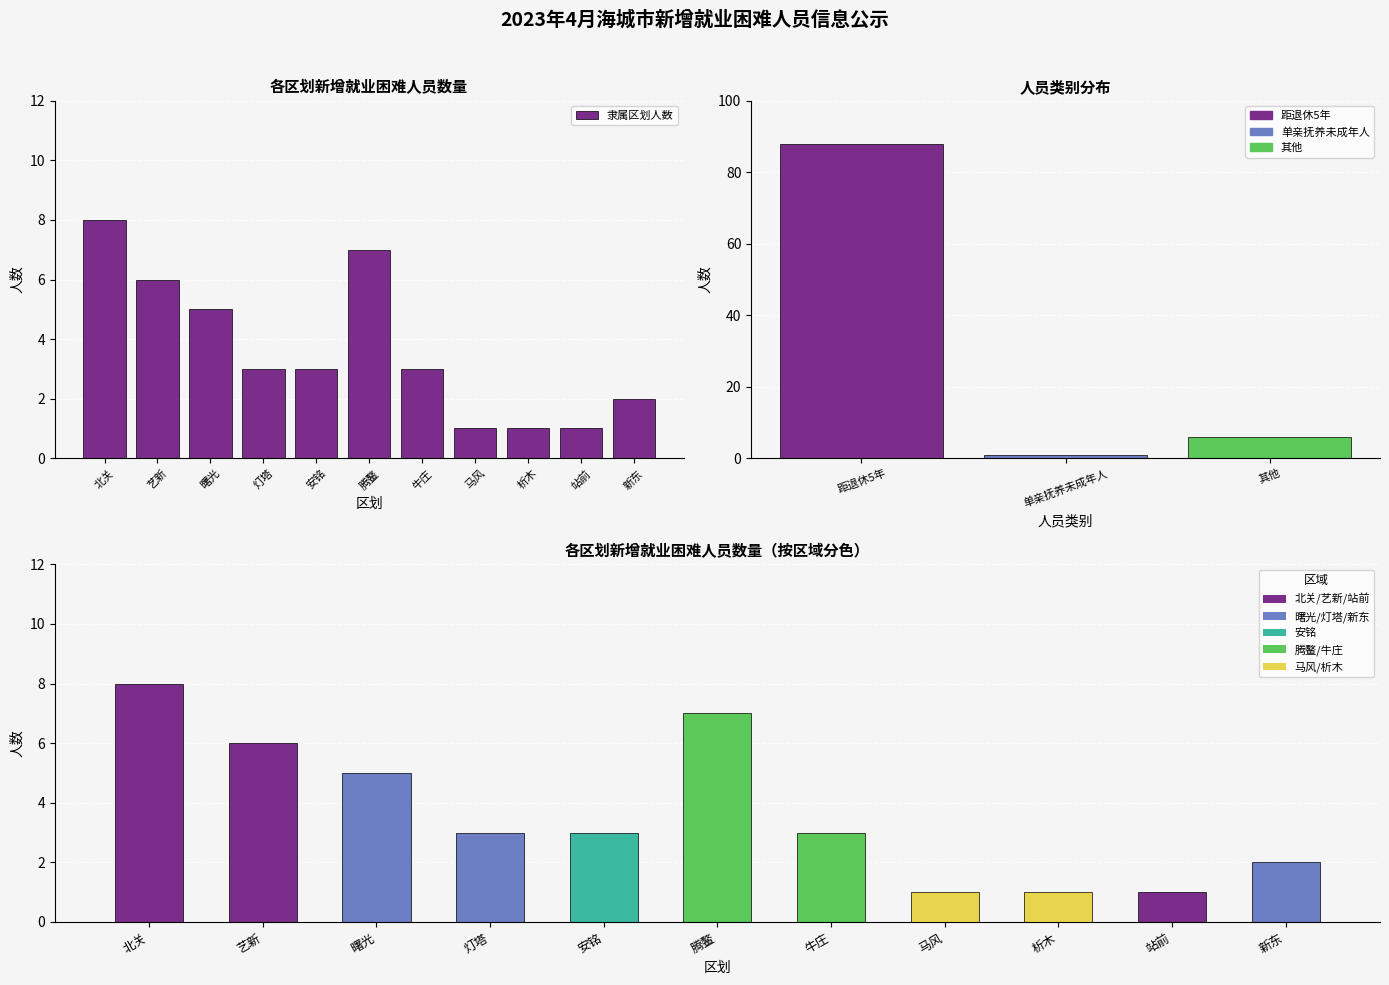

What is the difference between the values at 析木 and 灯塔?

2